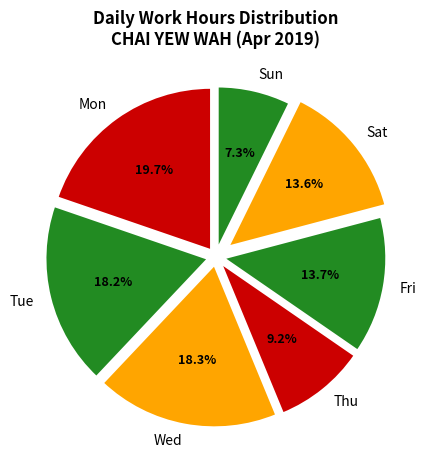

Does any single category account for the majority?

No